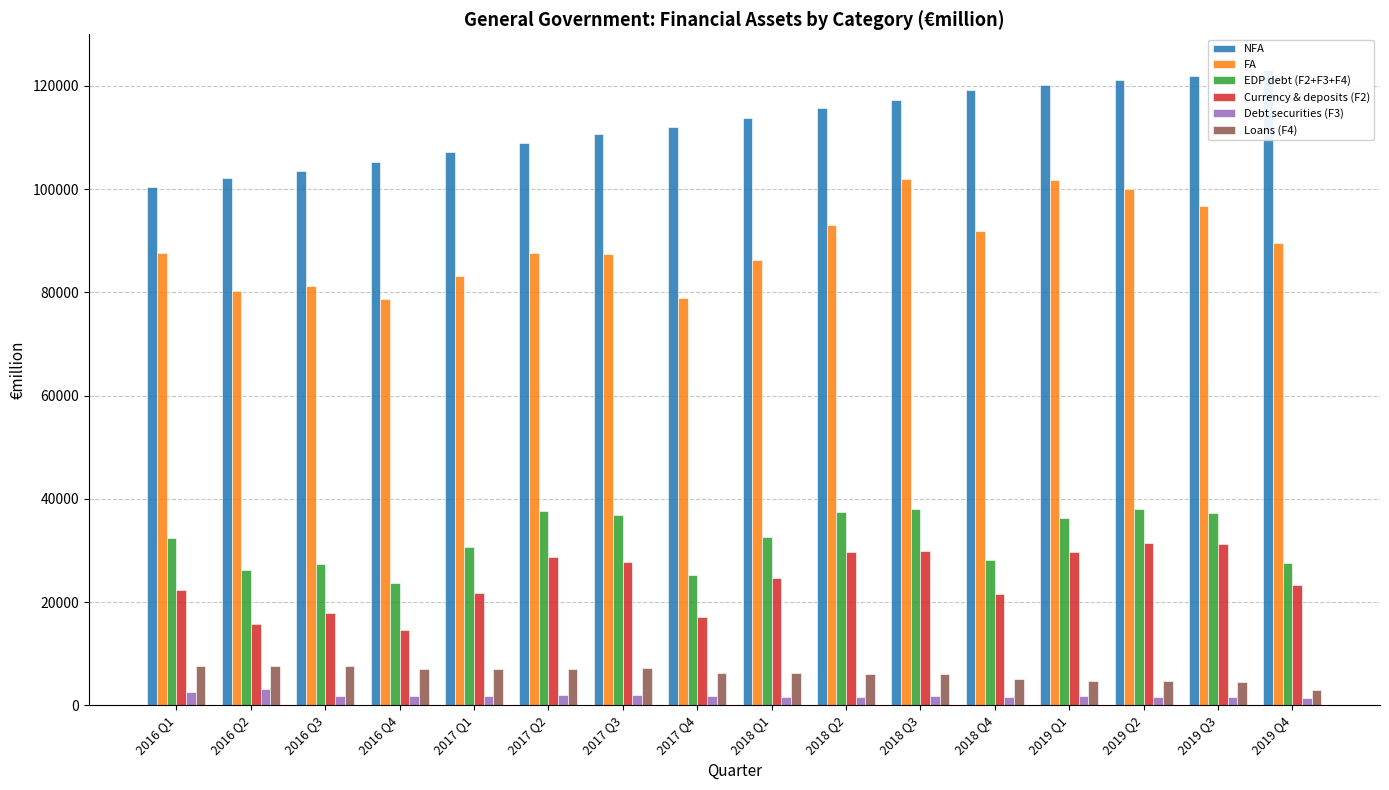

What position from the right is 2016 Q3?

14